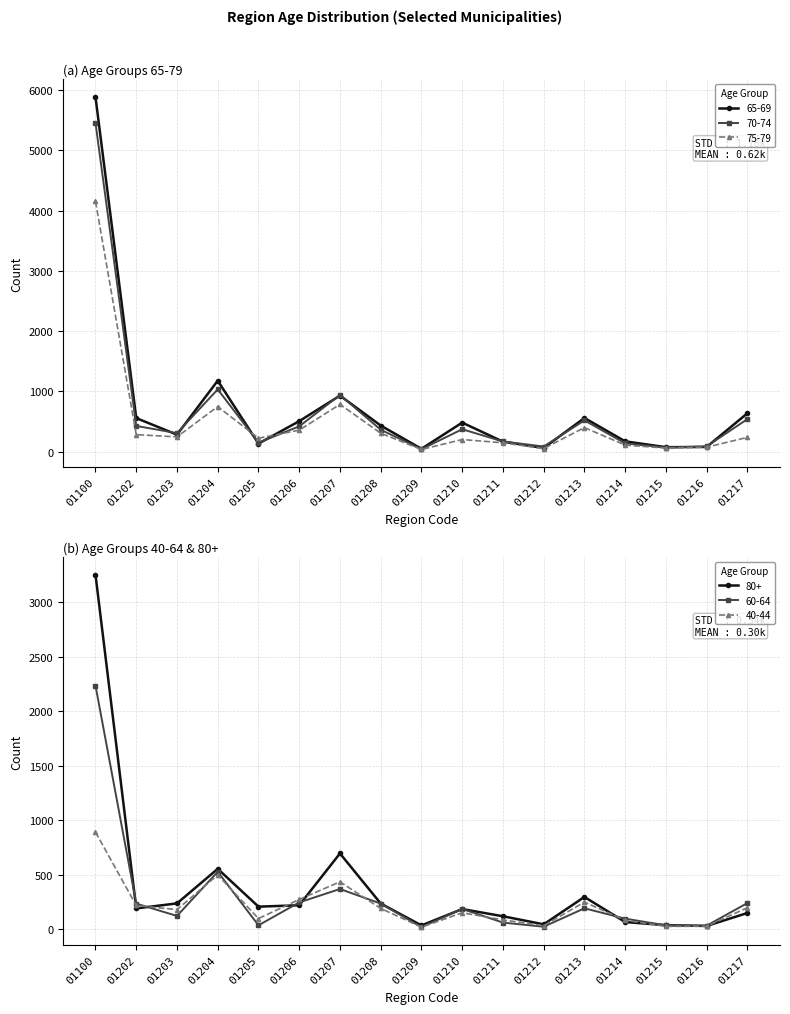

In 40-44, how many points are lower than both neighbors (excluding endpoints)?

5